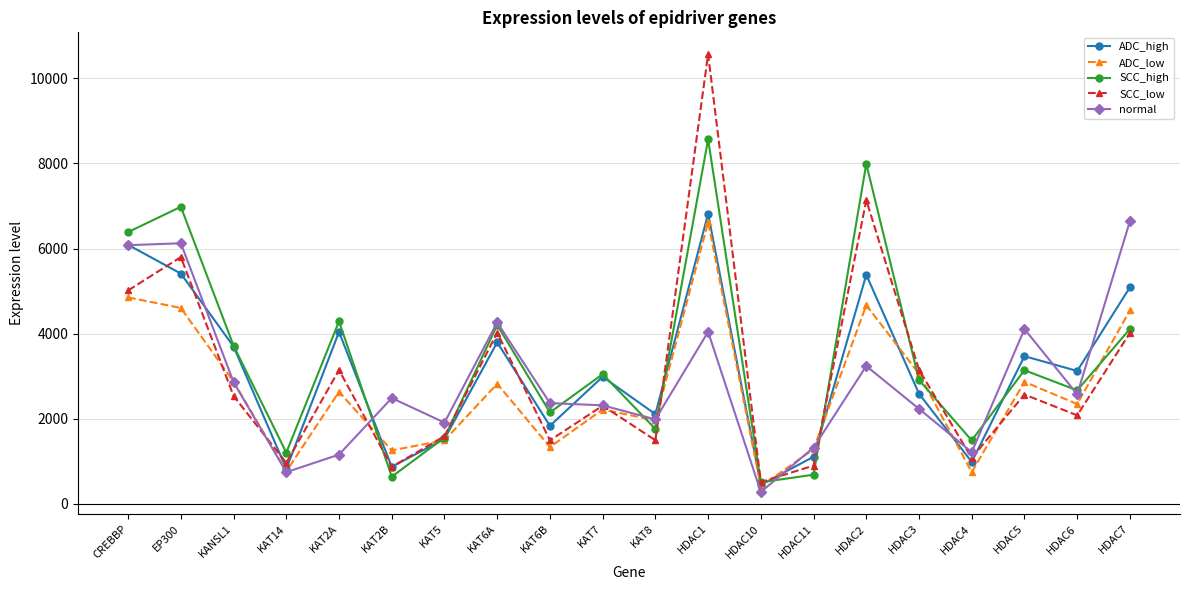

At which category is the sum across all series the highest?

HDAC1